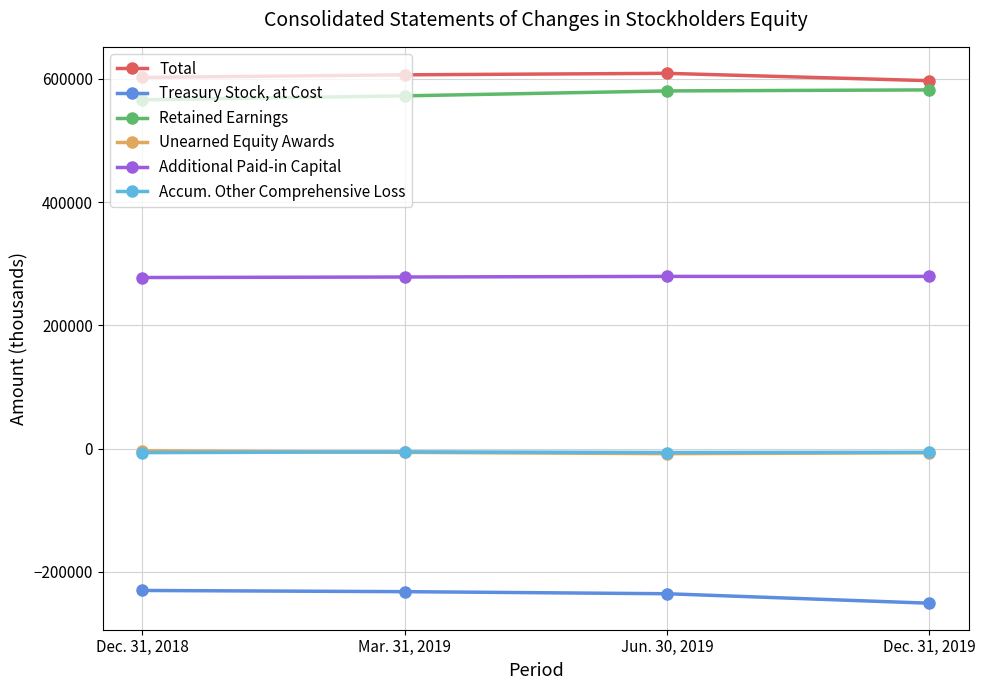

The value of Treasury Stock, at Cost at Jun. 30, 2019 is -360946. True or false?

False